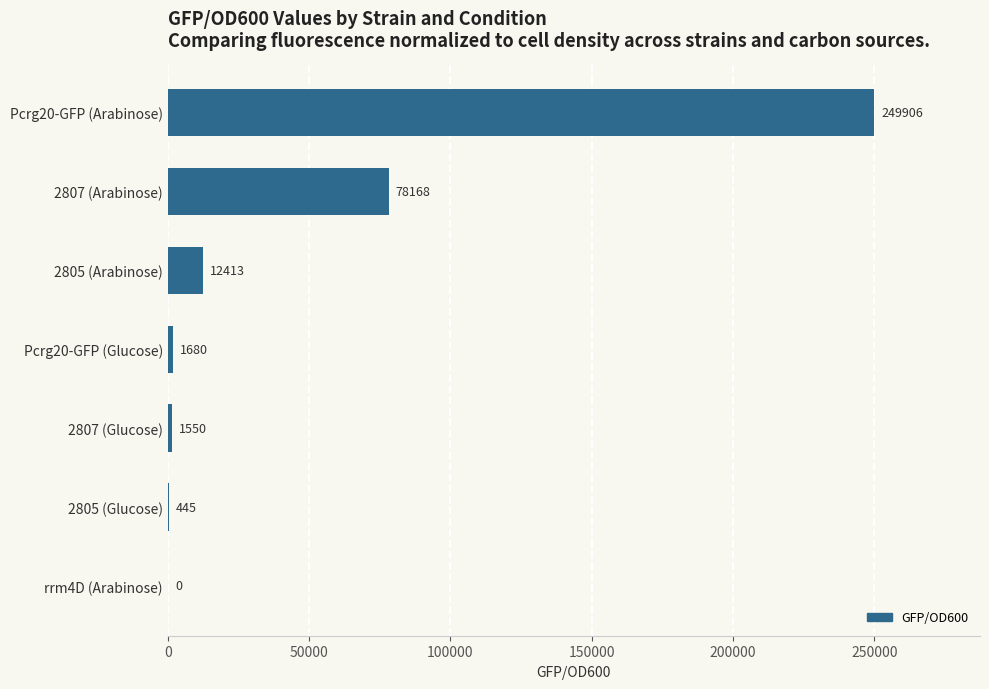

The chart shows a value of 12412.8 at 2805 (Arabinose). True or false?

True